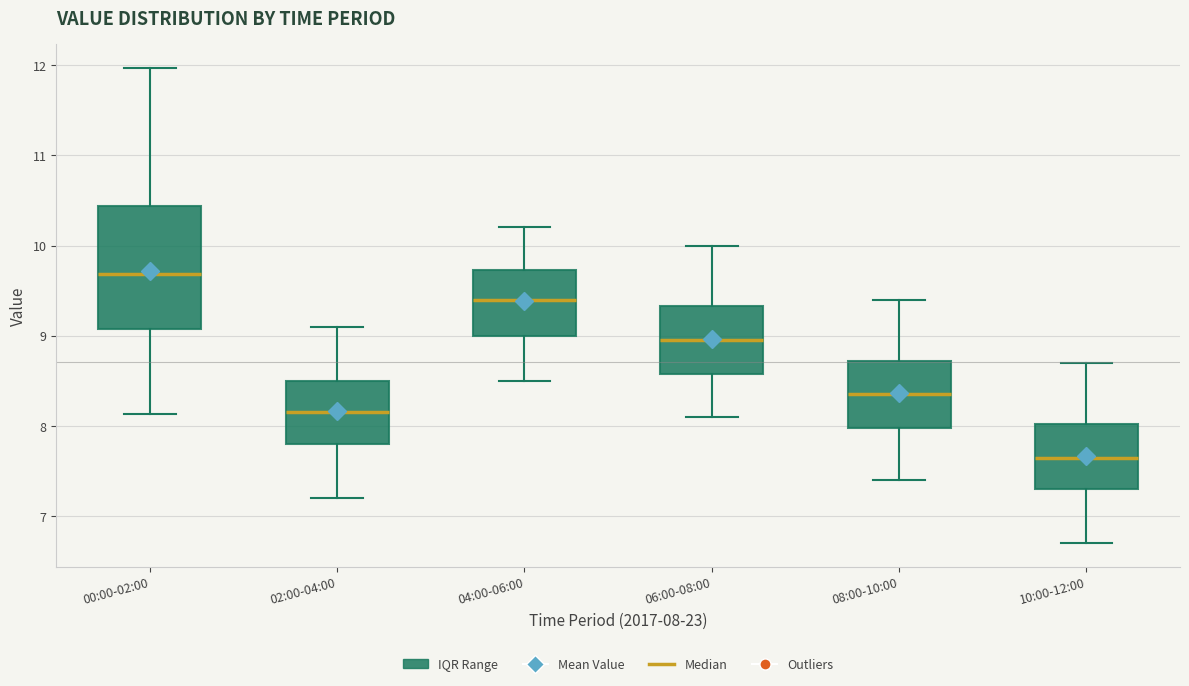

Which box is the tallest, from its lower edge to its upper edge?

00:00-02:00